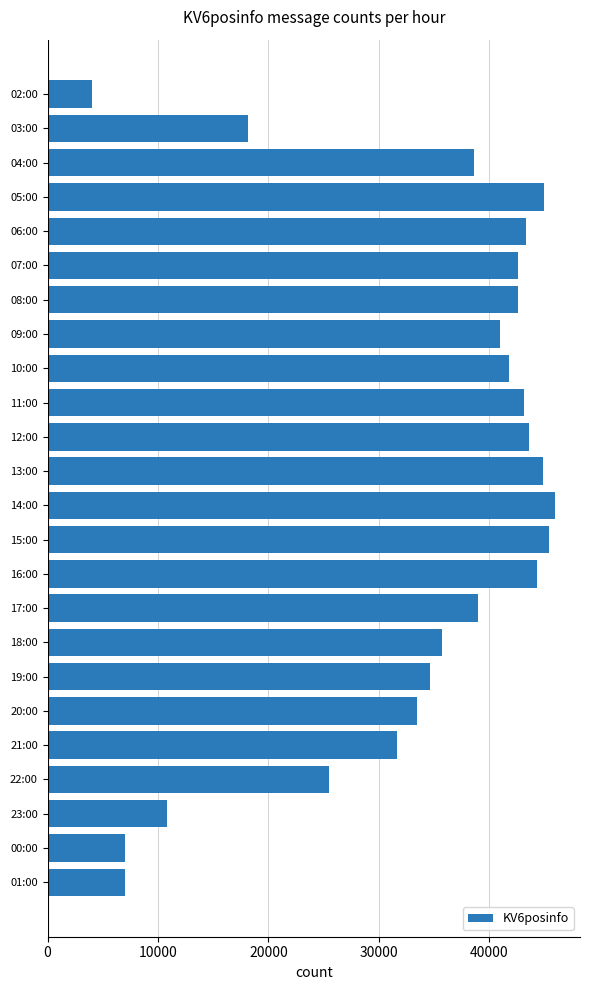

What is the difference between the second highest and minimum values?

41401